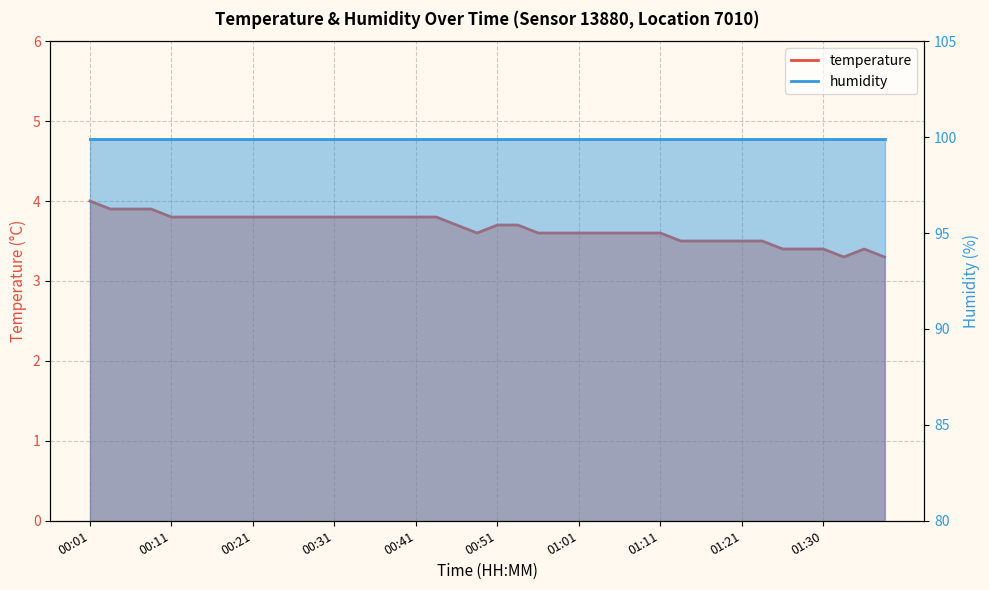

True or false: the data shows 6.2 at 01:11.

False